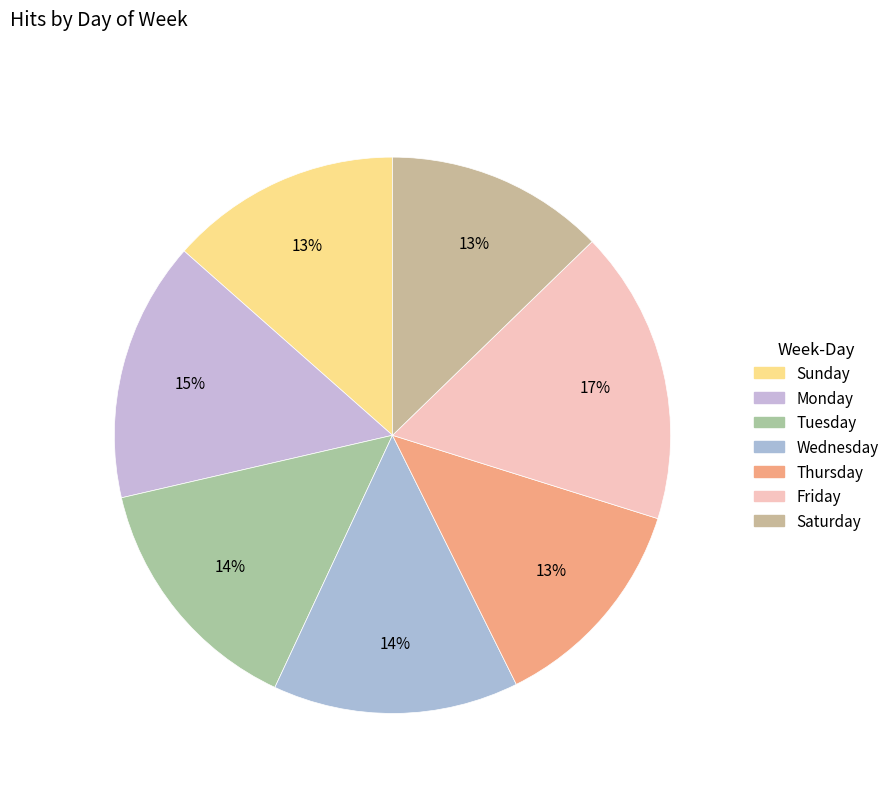

What percentage is the Tuesday slice, to the nearest percent?

14%